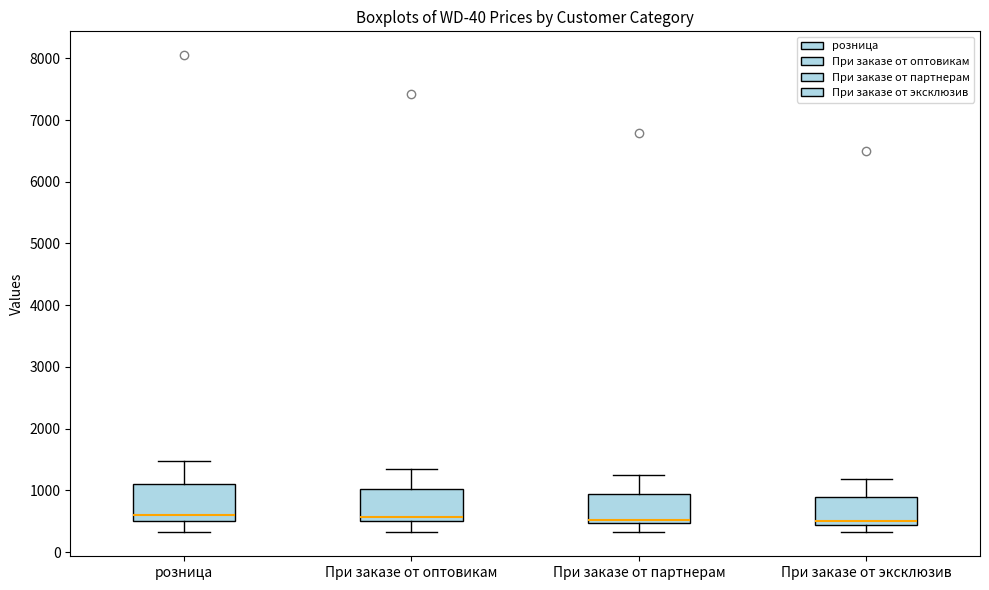

Where is the lower edge of the box for При заказе от оптовикам on the y-axis? The values are not printed on the chart, so give them approximately, as read against the axis.

500